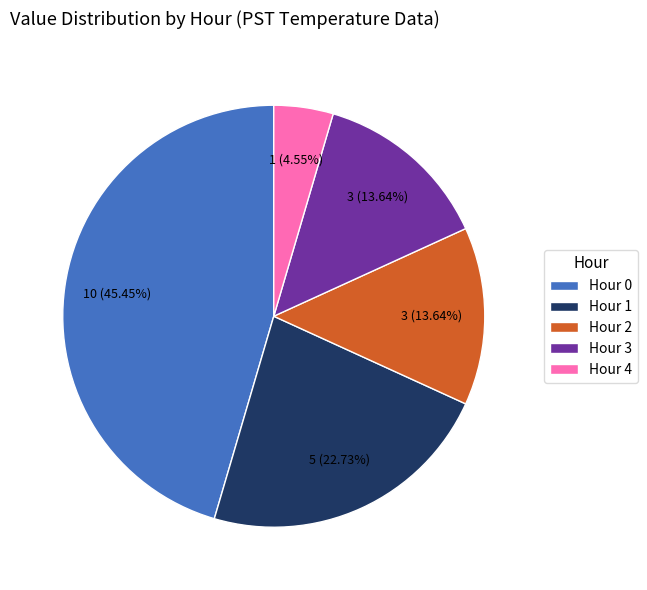

Between Hour 0 and Hour 3, which is larger?

Hour 0